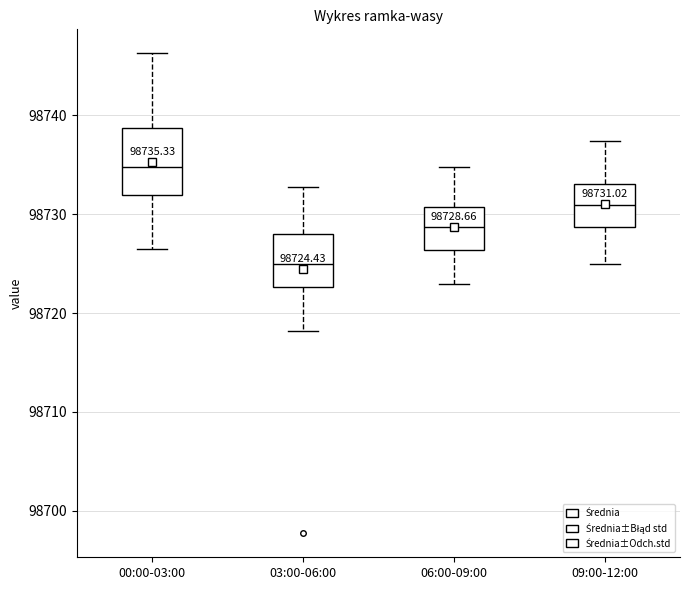

Comparing the boxes themselves (not the whiskers), which one is the tallest?

00:00-03:00